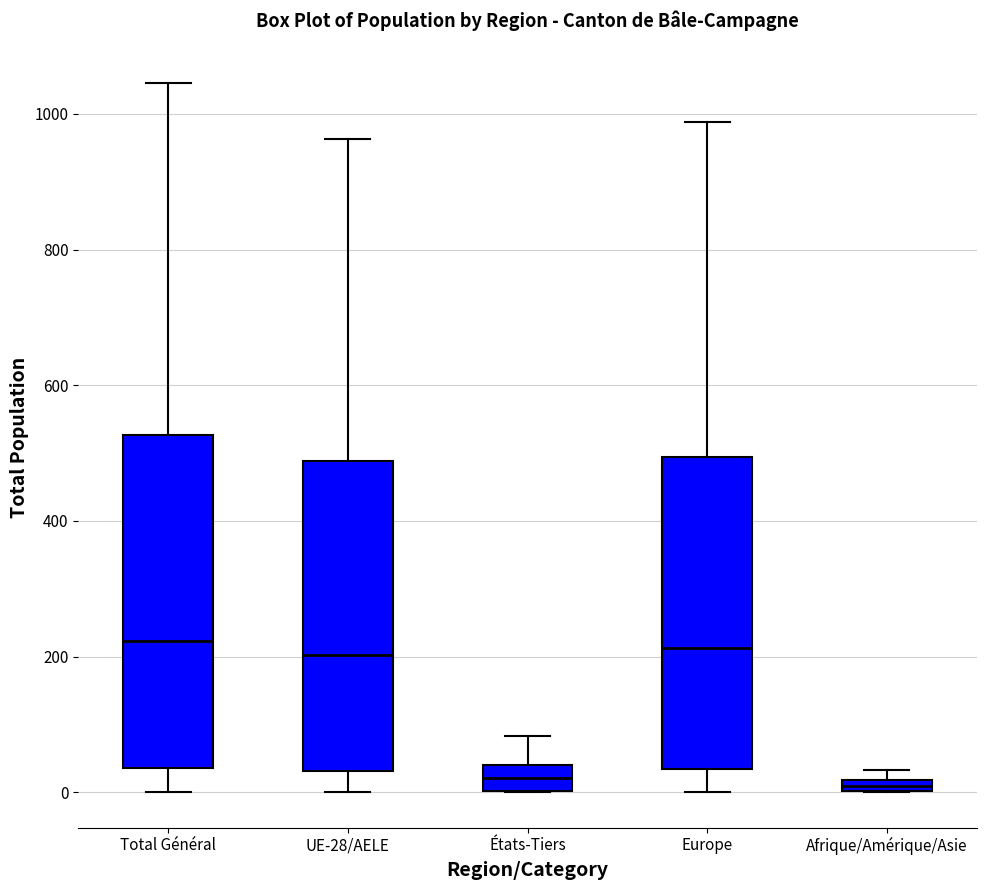

Comparing the boxes themselves (not the whiskers), which one is the tallest?

Total Général